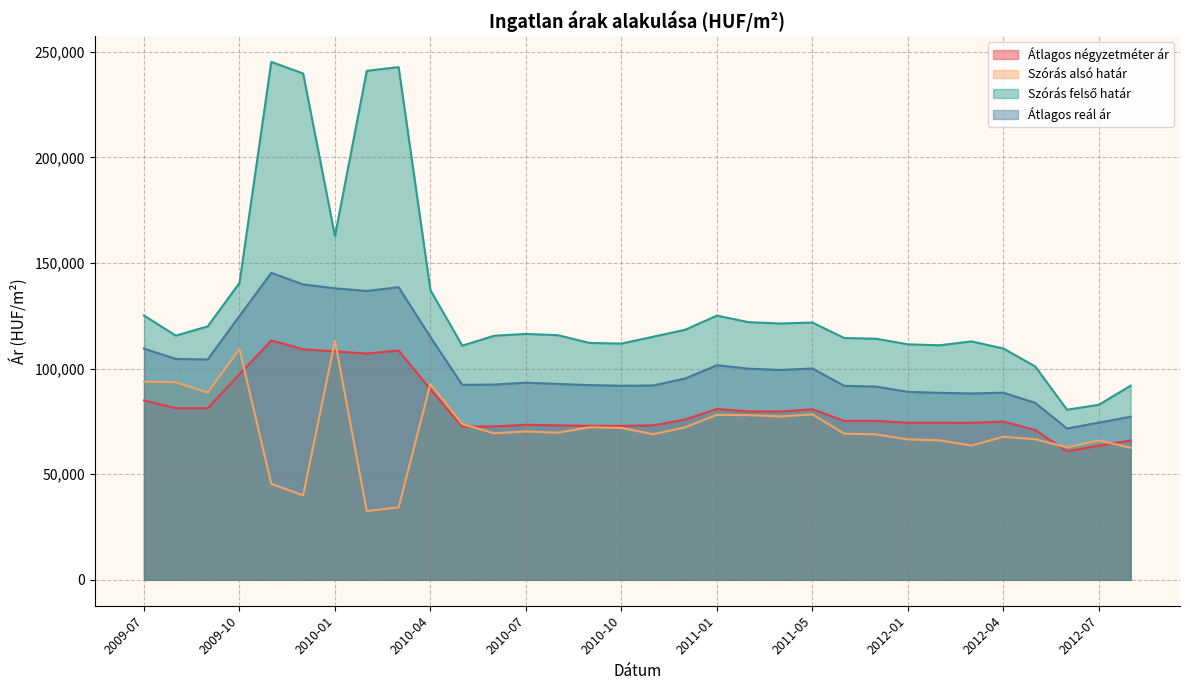

At how many categories does at least one series exceed 68658?

32